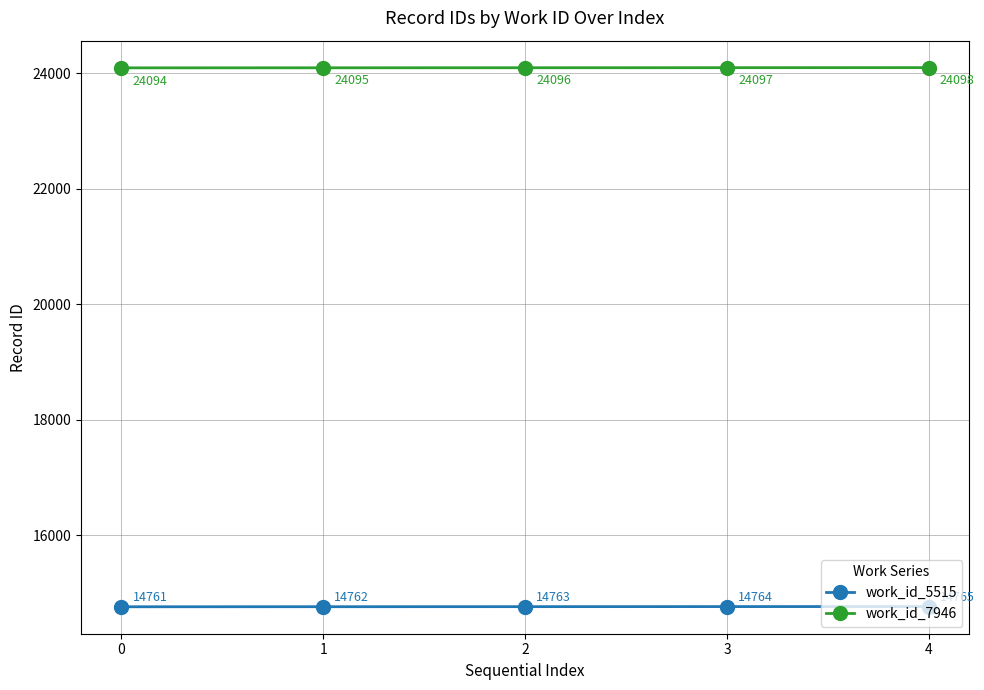

What is the difference between the maximum and minimum values in the work_id_5515 series?

4